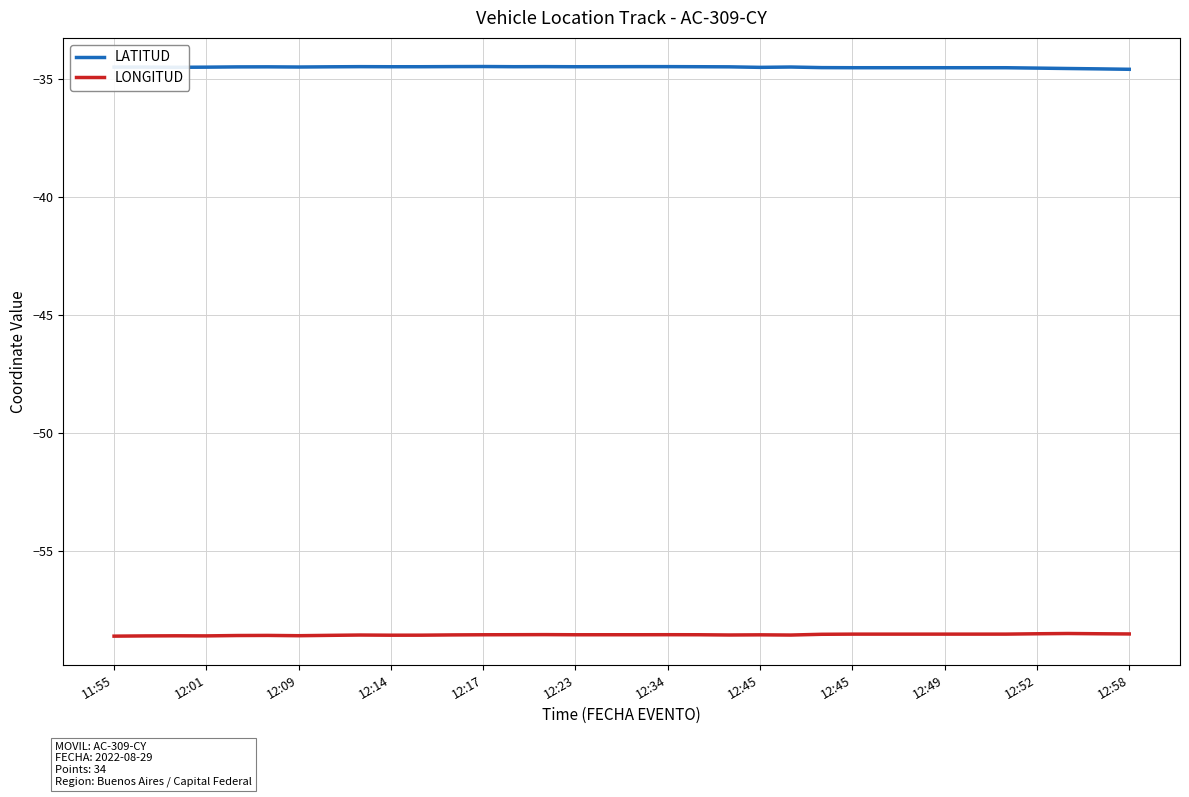

At which label does LONGITUD reach its minimum?

11:55